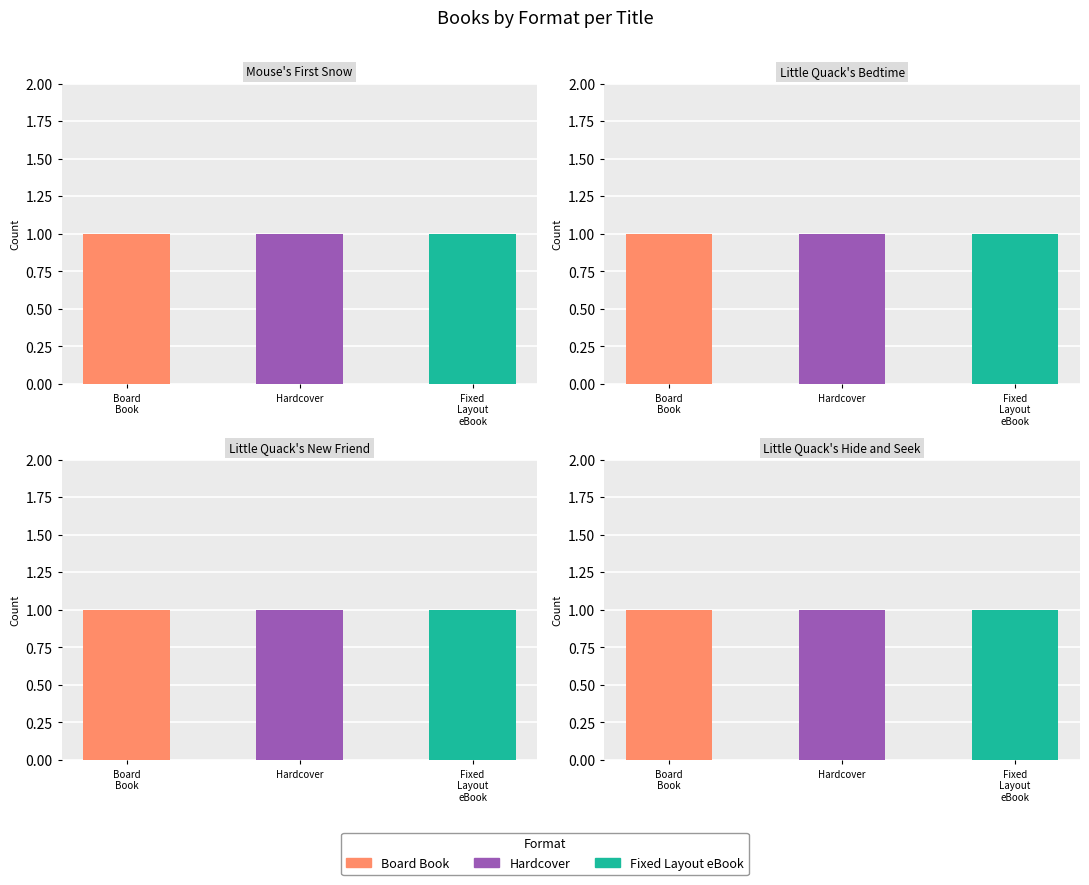

At which category is the sum across all series the highest?

Little Quack's New Friend